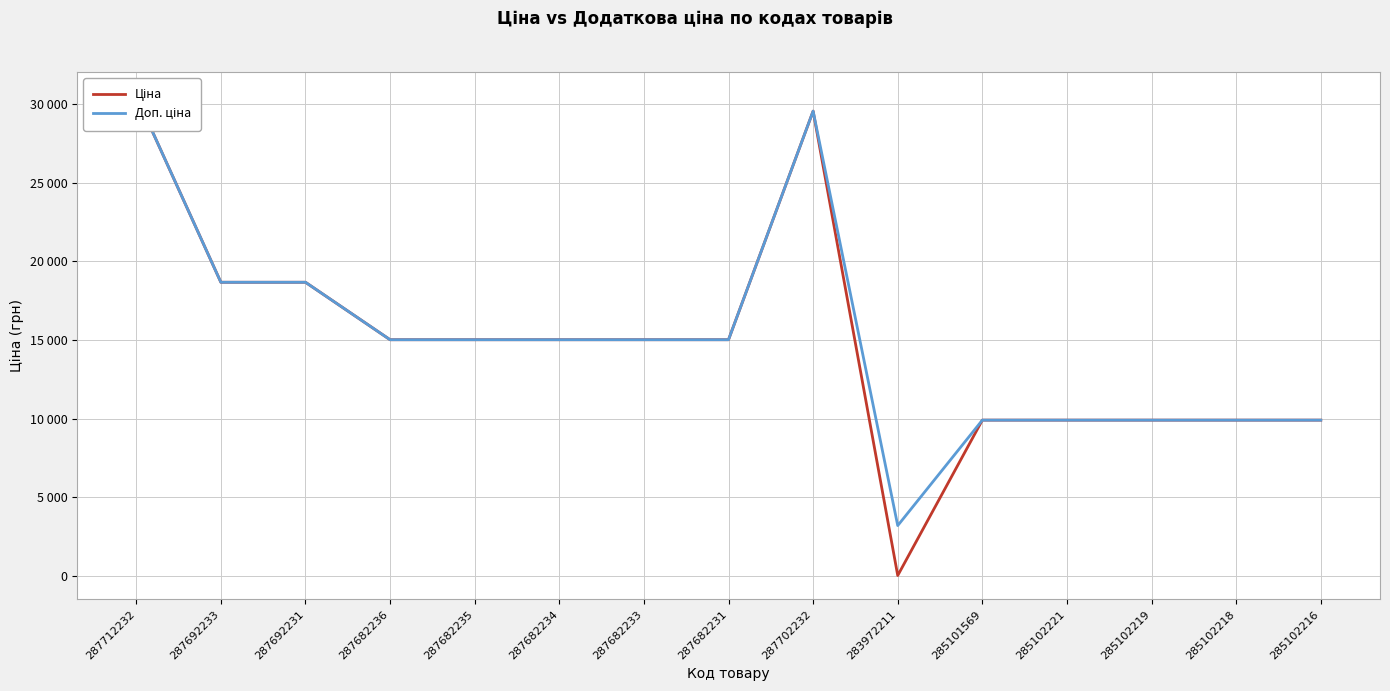

Which category has the highest value in the Ціна series?

287712232